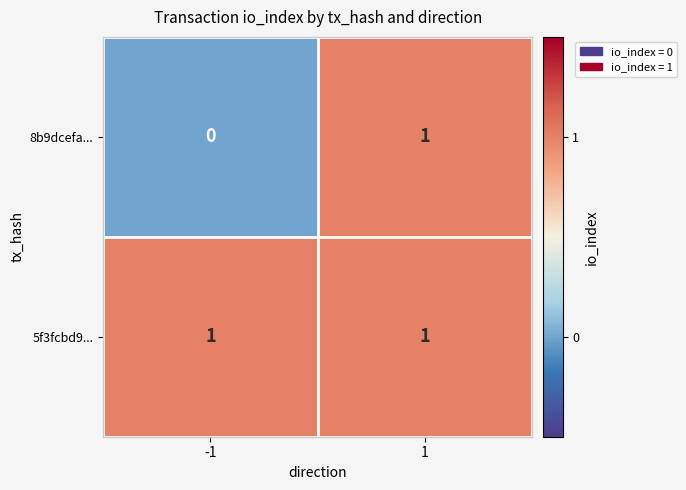

At which category is the sum across all series the highest?

1